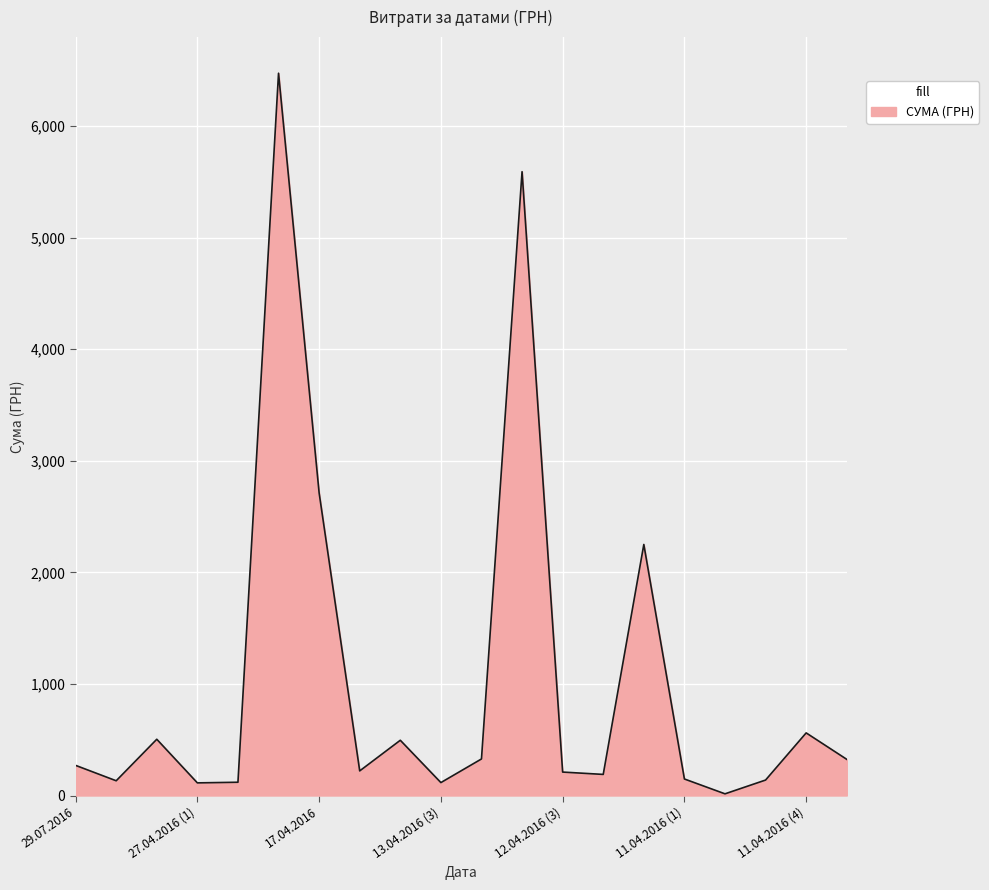

What is the greatest value displayed?

6472.4